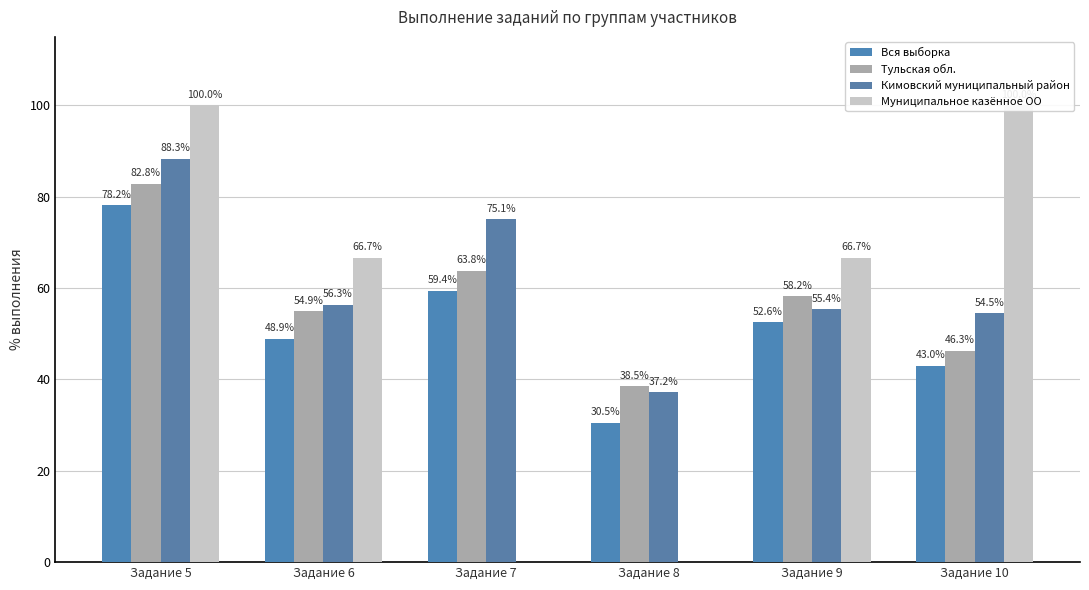

How many bars are there in each group?

4